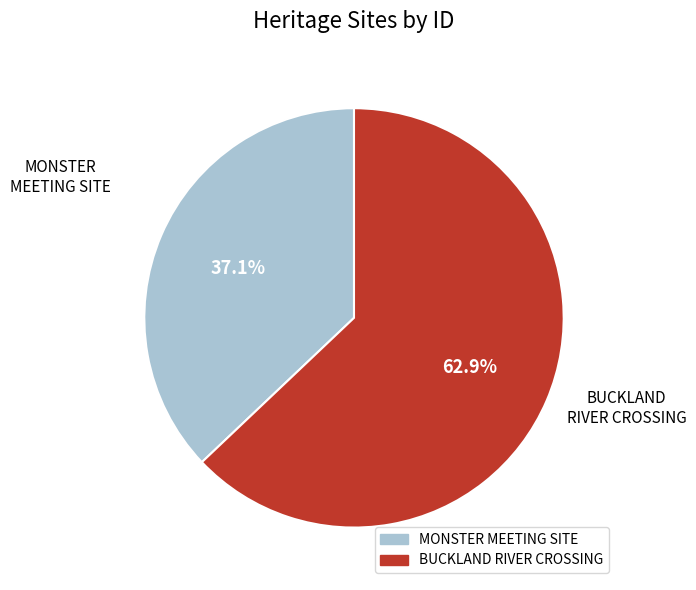

True or false: BUCKLAND RIVER CROSSING accounts for 63% of the total.

True